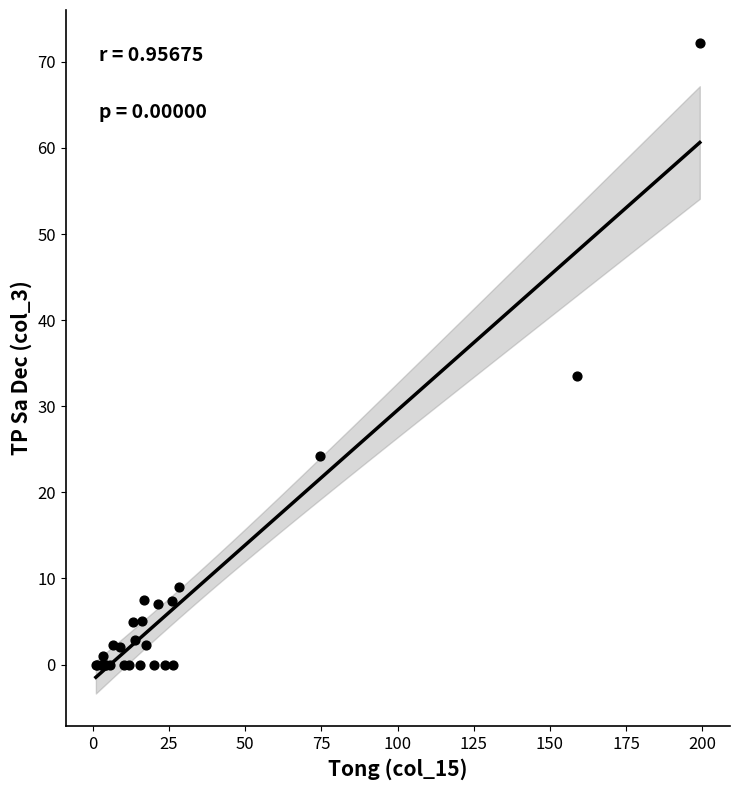

What Y value in the scatter plot is closest to 36?

33.5